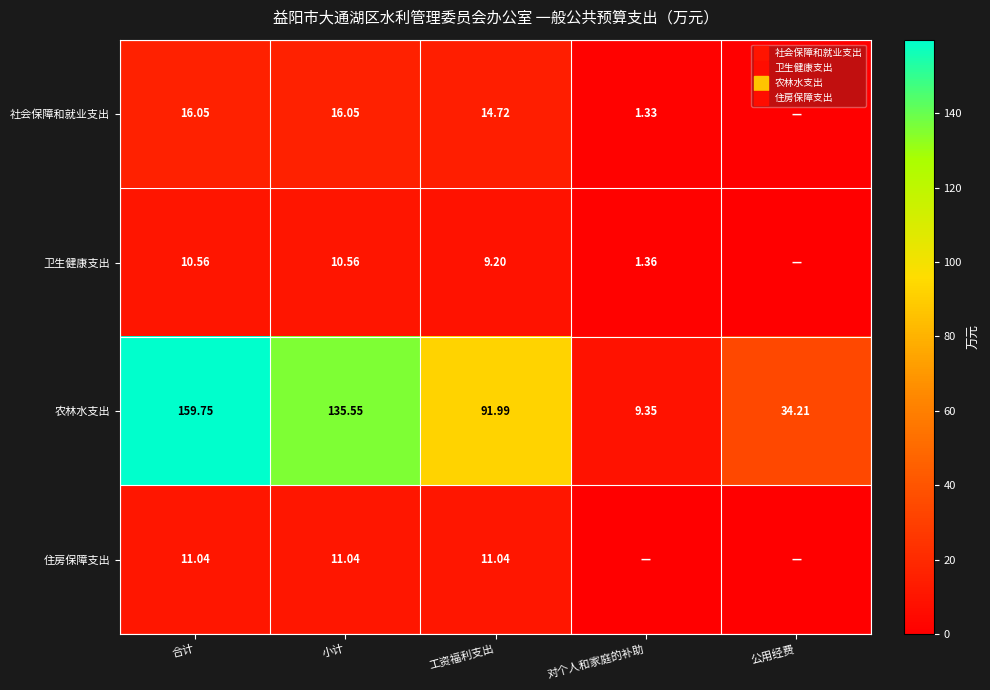

How many series are shown in this chart?

4